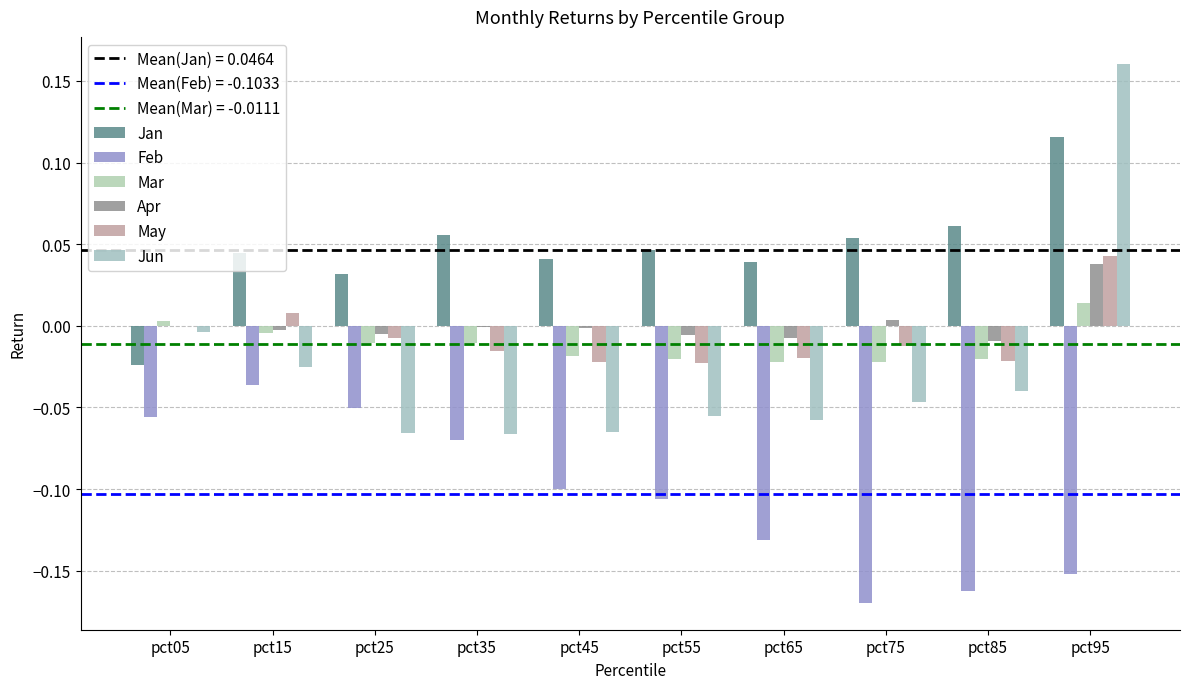

Reading left to right, transcribe all the data shown in this chart.

Jan: -0.0	0.0	0.0	0.1	0.0	0.0	0.0	0.1	0.1	0.1
Feb: -0.1	-0.0	-0.1	-0.1	-0.1	-0.1	-0.1	-0.2	-0.2	-0.2
Mar: 0.0	-0.0	-0.0	-0.0	-0.0	-0.0	-0.0	-0.0	-0.0	0.0
Apr: -0.0	-0.0	-0.0	-0.0	-0.0	-0.0	-0.0	0.0	-0.0	0.0
May: -0.0	0.0	-0.0	-0.0	-0.0	-0.0	-0.0	-0.0	-0.0	0.0
Jun: -0.0	-0.0	-0.1	-0.1	-0.1	-0.1	-0.1	-0.0	-0.0	0.2